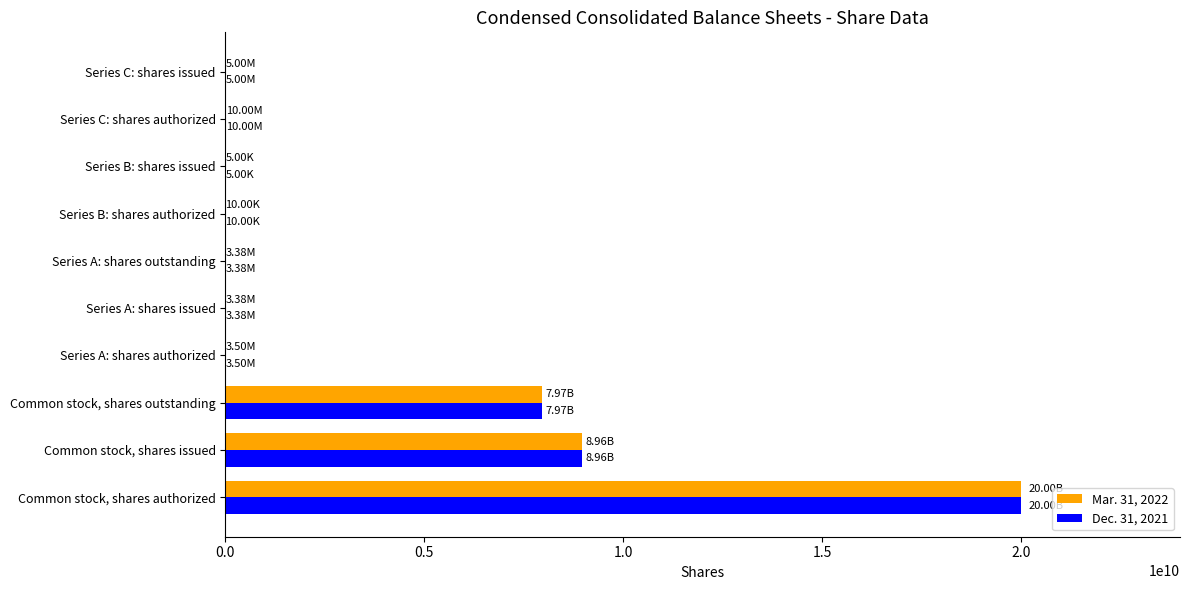

At which label does Mar. 31, 2022 reach its peak?

Common stock, shares authorized